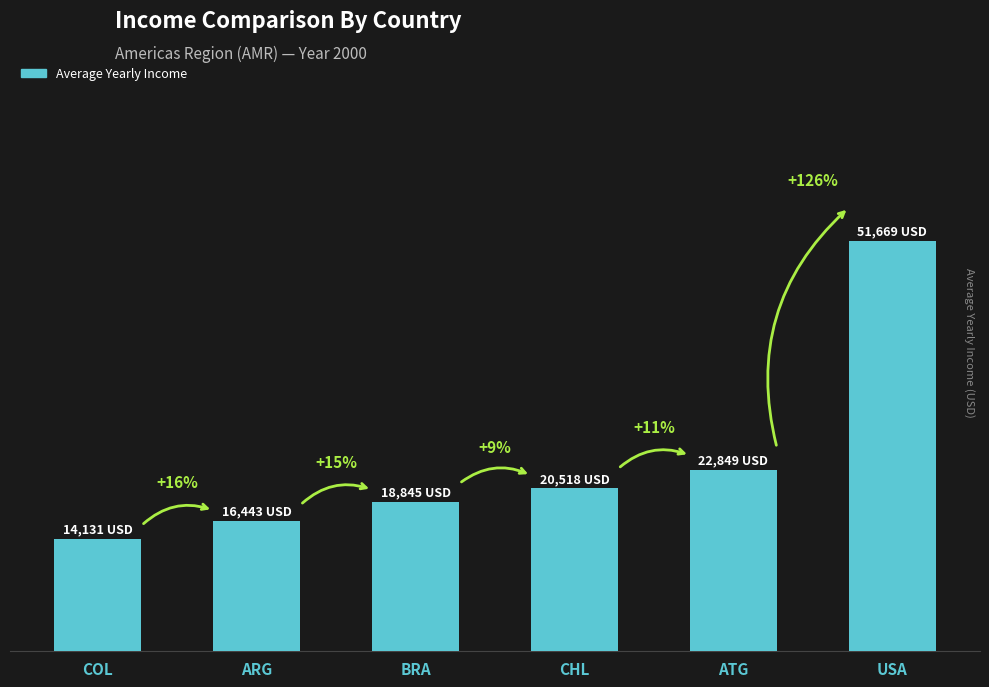

The value at CHL is 20517.9. True or false?

True